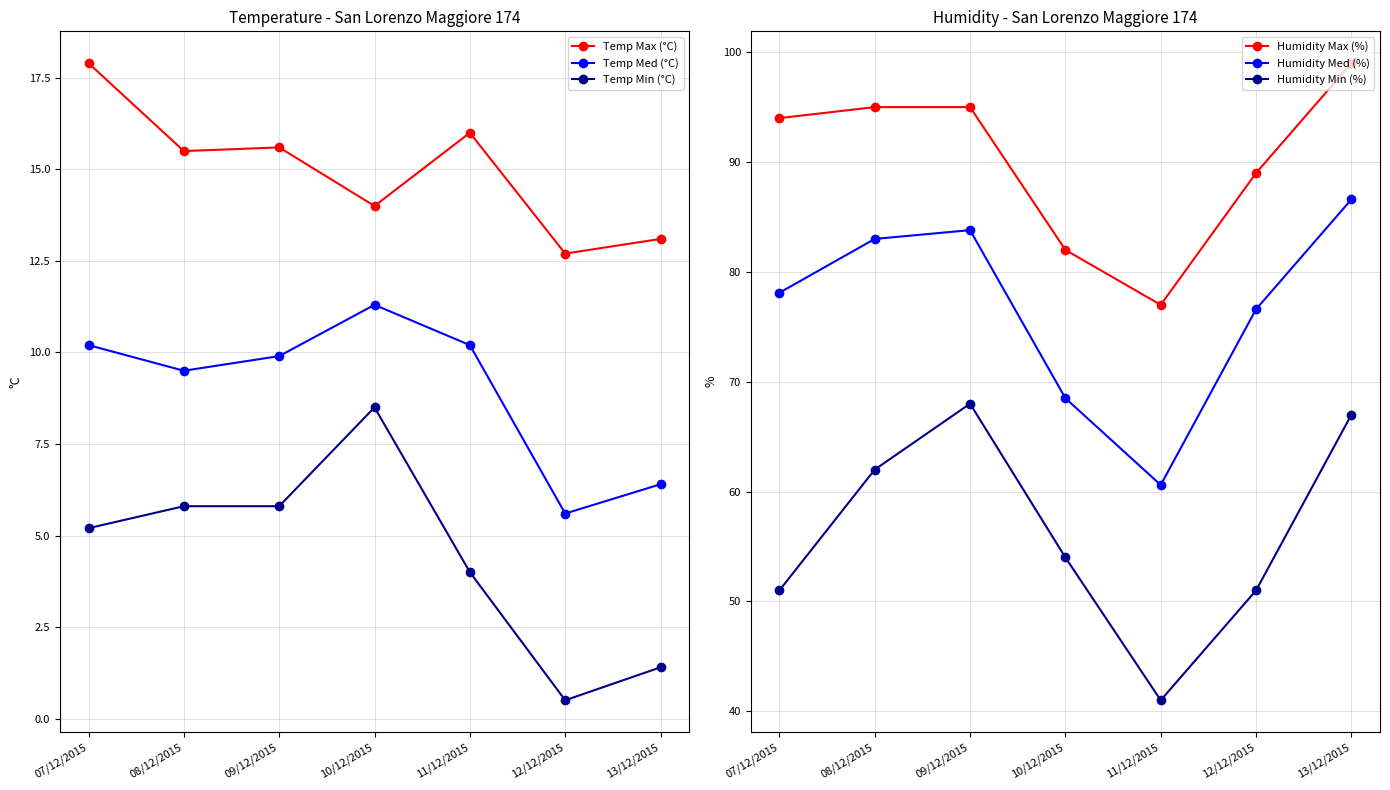

Between 07/12/2015 and 13/12/2015, which is larger?

07/12/2015